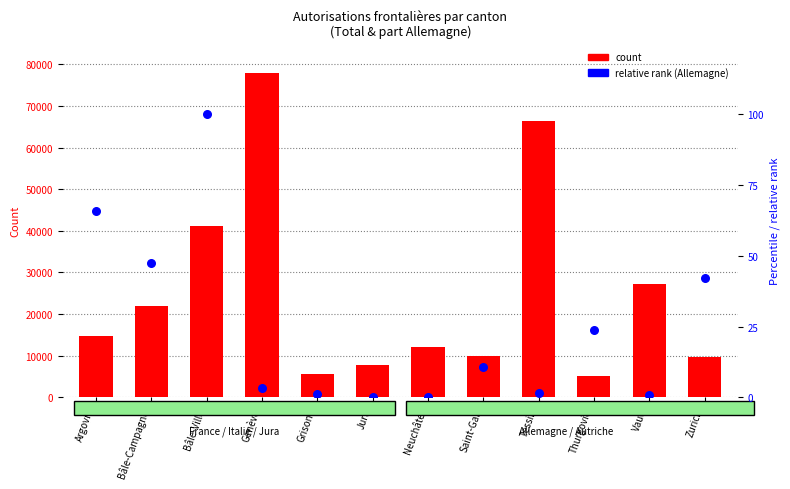

At how many categories does at least one series exceed 60104?

2